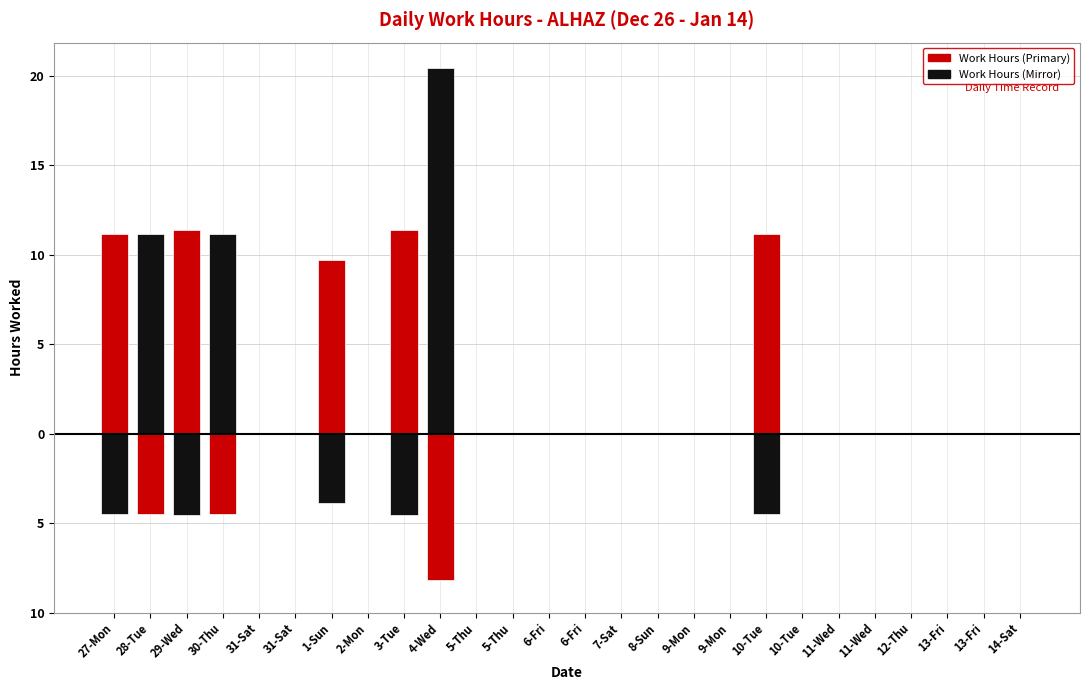

Count the number of categories in the chart.

26